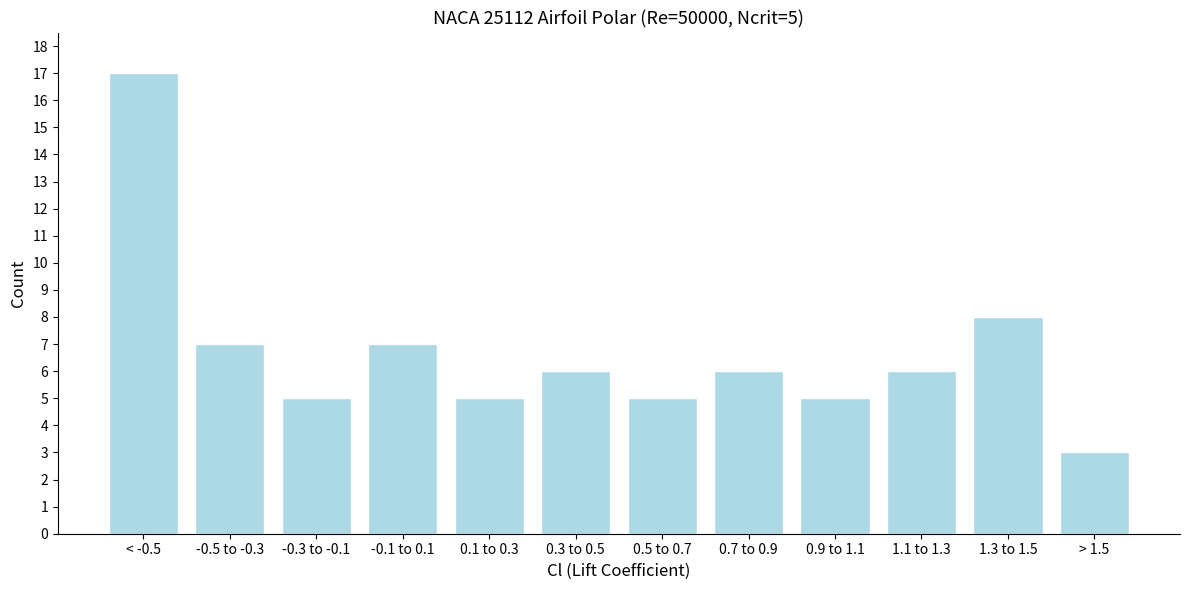

Reading right to left, list all the values displayed in this chart.

3	8	6	5	6	5	6	5	7	5	7	17